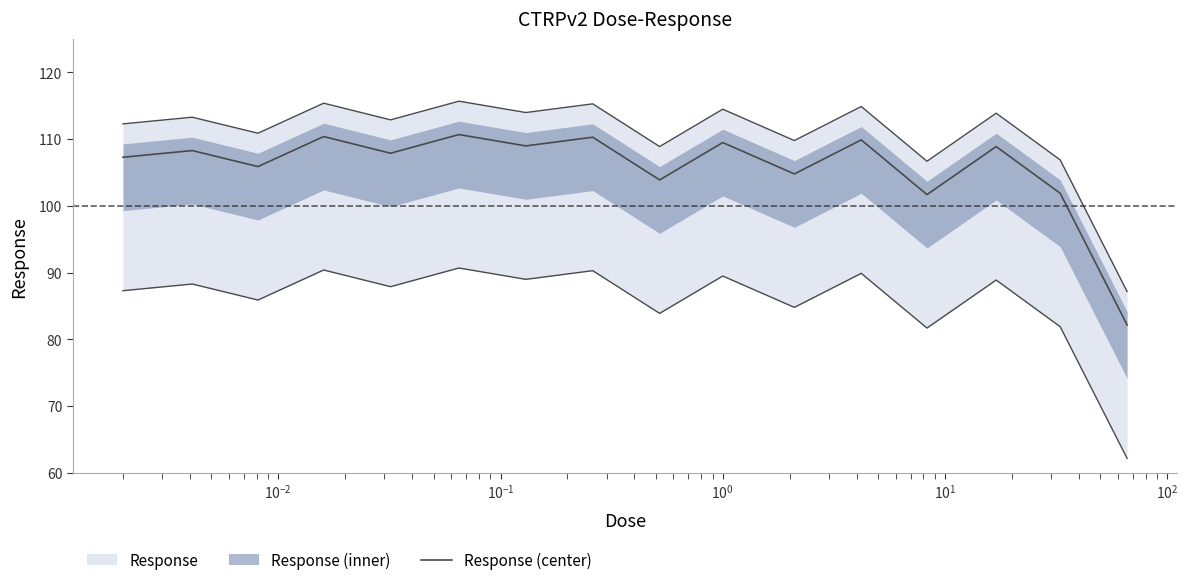

What is the difference between the maximum and second lowest values?

9.0